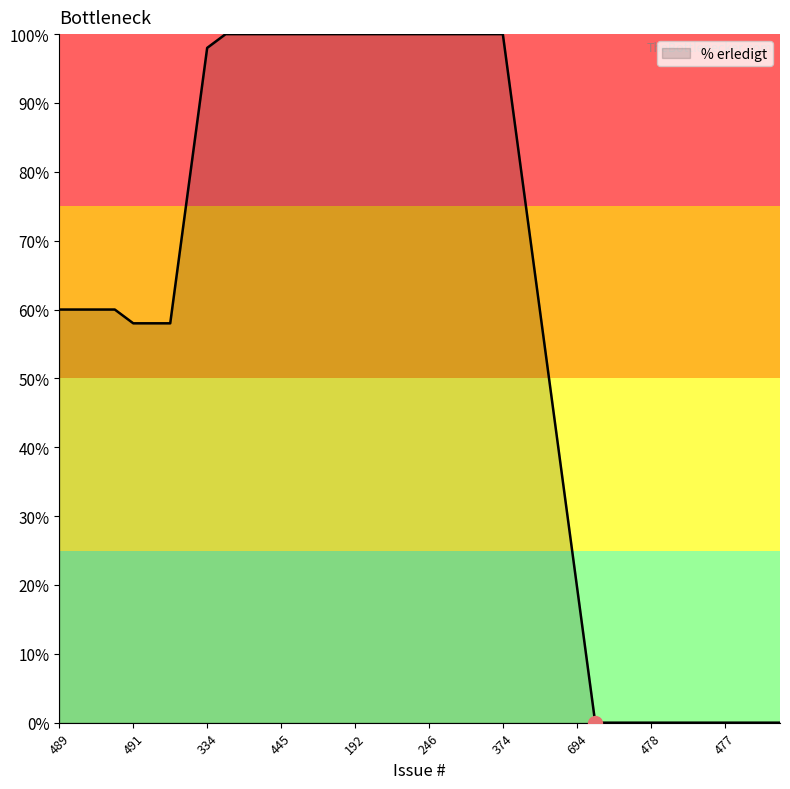

What is the difference between the maximum and minimum values?

100